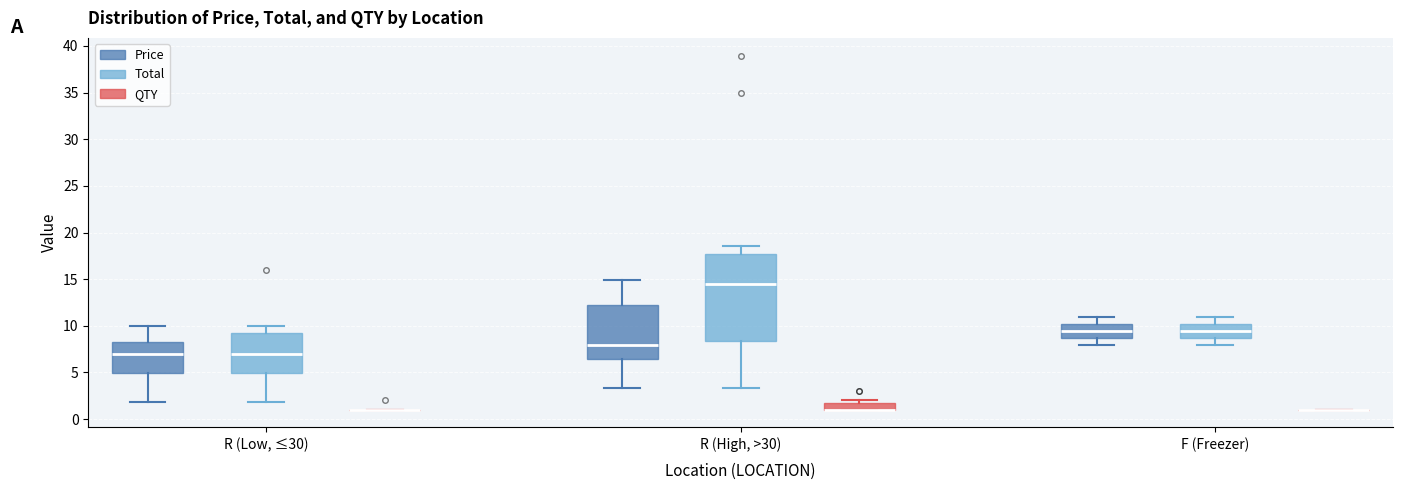

Reading left to right, read every box against the y-axis: the position of its median line, the range the box covers, and the ends of its whiskers. The values are not printed on the chart, so give them approximately, as read against the axis.

R (Low, ≤30) (Price): median 7.0, box 5.0 to 8.0, whiskers 2.0 to 10.0
R (Low, ≤30) (Total): median 7.0, box 5.0 to 9.0, whiskers 2.0 to 10.0
R (Low, ≤30) (QTY): box collapsed to a line at 1.0, whiskers 1.0 to 1.0
R (High, >30) (Price): median 8.0, box 6.5 to 12.0, whiskers 3.5 to 15.0
R (High, >30) (Total): median 14.5, box 8.5 to 17.5, whiskers 3.5 to 18.5
R (High, >30) (QTY): median 1.0 (drawn on the box's lower edge), box 1.0 to 2.0, whiskers 1.0 to 2.0 (just above the box's upper edge)
F (Freezer) (Price): median 9.5, box 8.5 to 10.0, whiskers 8.0 to 11.0
F (Freezer) (Total): median 9.5, box 8.5 to 10.0, whiskers 8.0 to 11.0
F (Freezer) (QTY): box collapsed to a line at 1.0, whiskers 1.0 to 1.0